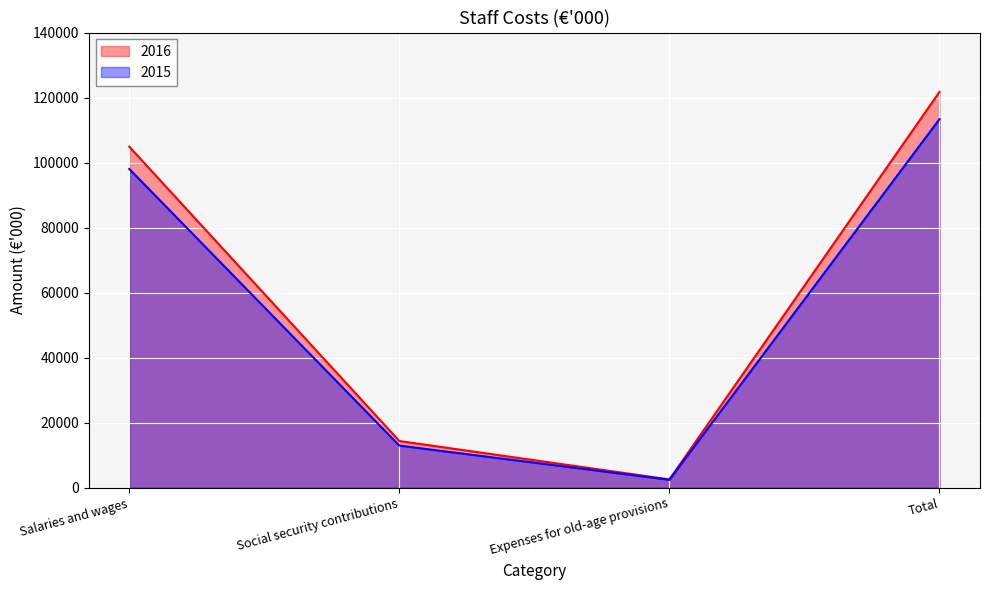

The value of 2016 at Salaries and wages is 162278. True or false?

False